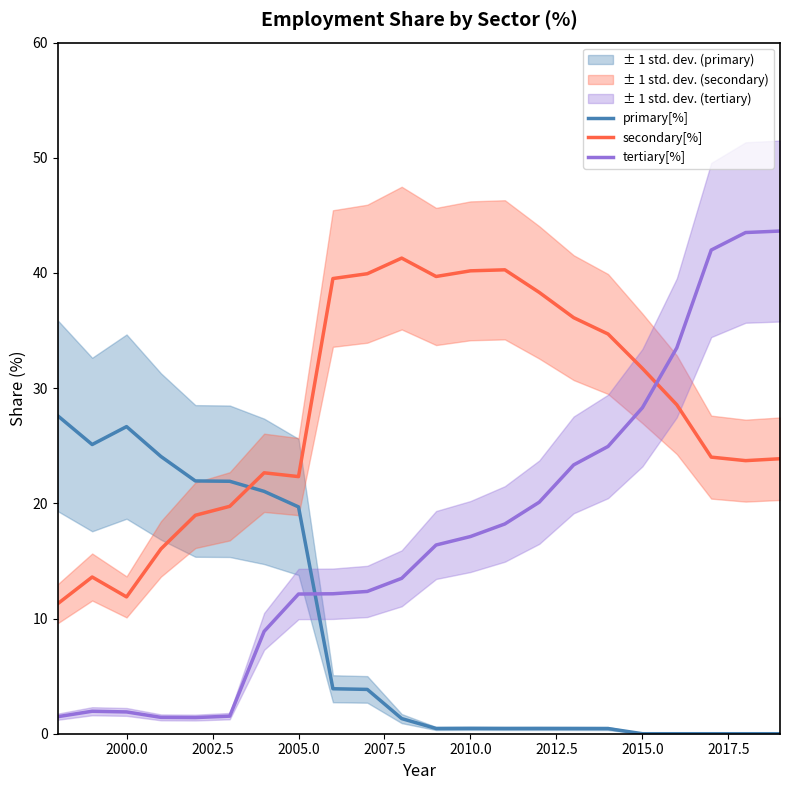

Which series has the widest spread of values?

tertiary[%]